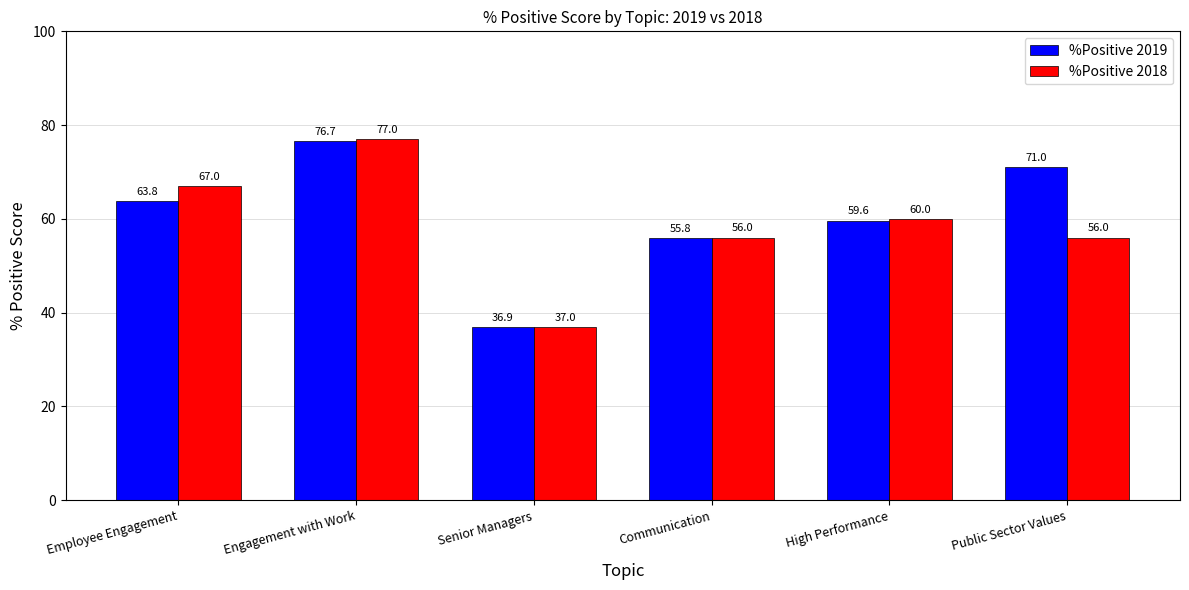

What is the minimum value for %Positive 2018?

37.0